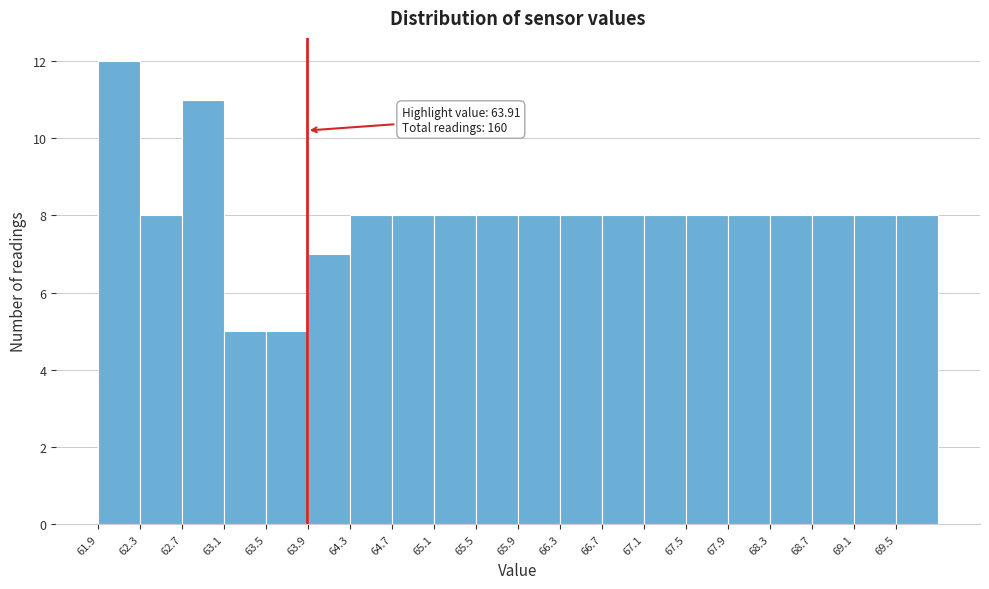

Which range on the x-axis has the tallest bar?

61.95 to 62.35